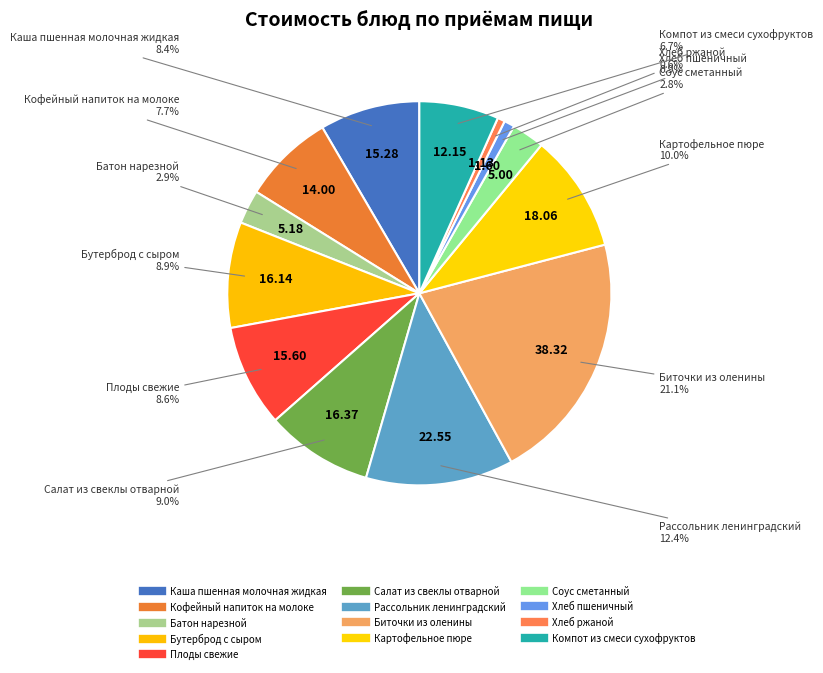

Which category has the biggest portion of the pie?

Биточки из оленины